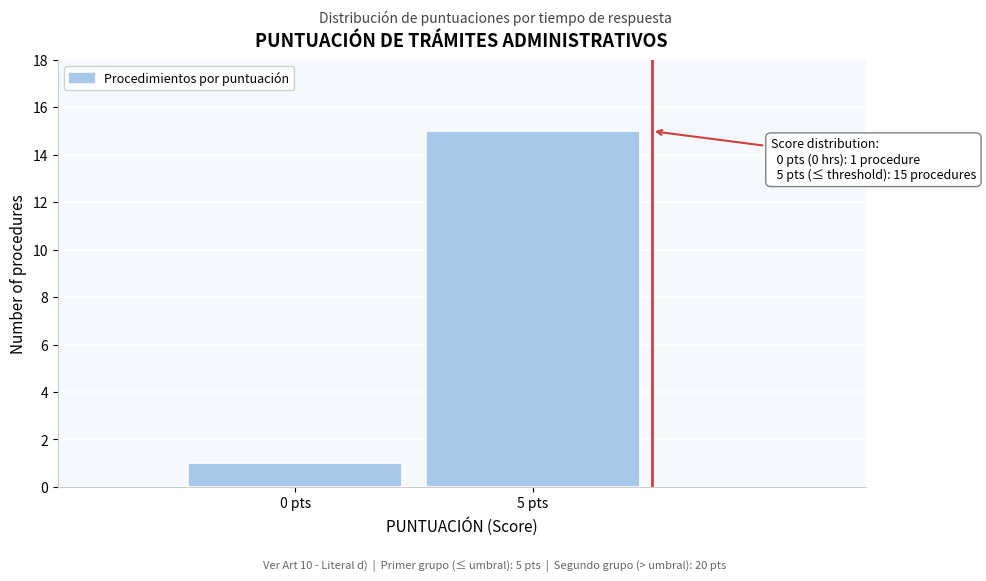

Reading right to left, what are all the values shown in this chart?

5 pts=15	0 pts=1